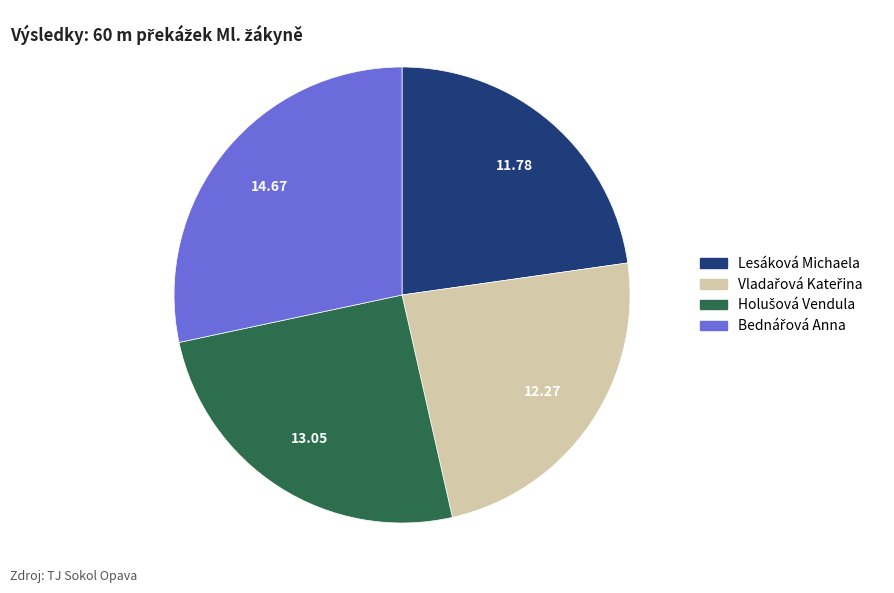

What is the smallest slice in the pie chart?

Lesáková Michaela